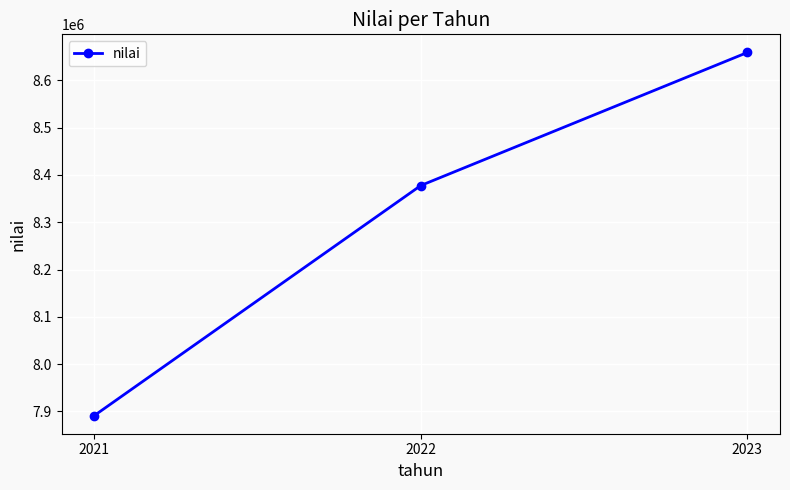

What is the minimum value shown in the chart?

7891291.1